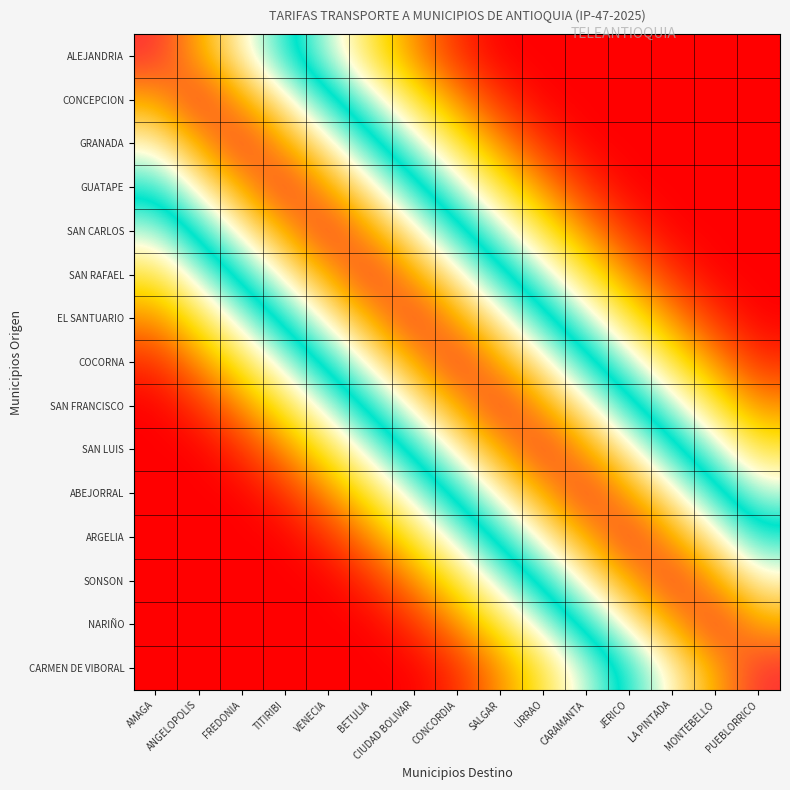

Which label corresponds to the largest value in the chart?

AMAGA